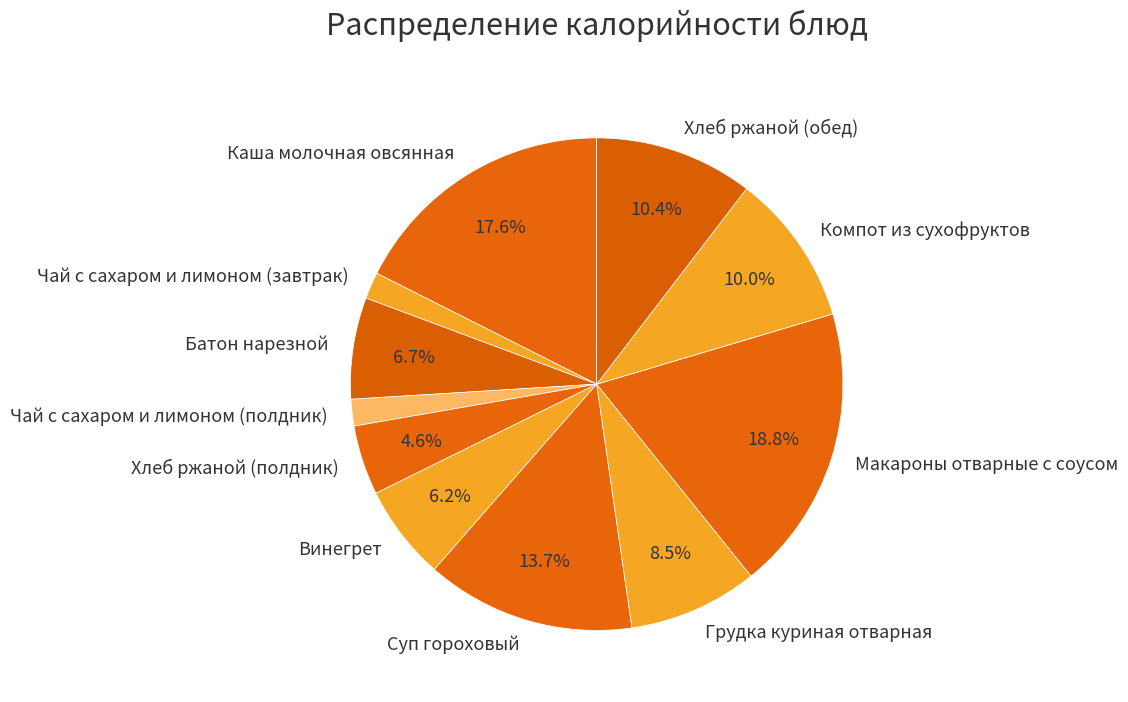

To the nearest percent, what is the combined percentage of Каша молочная овсянная and Макароны отварные с соусом?

36%